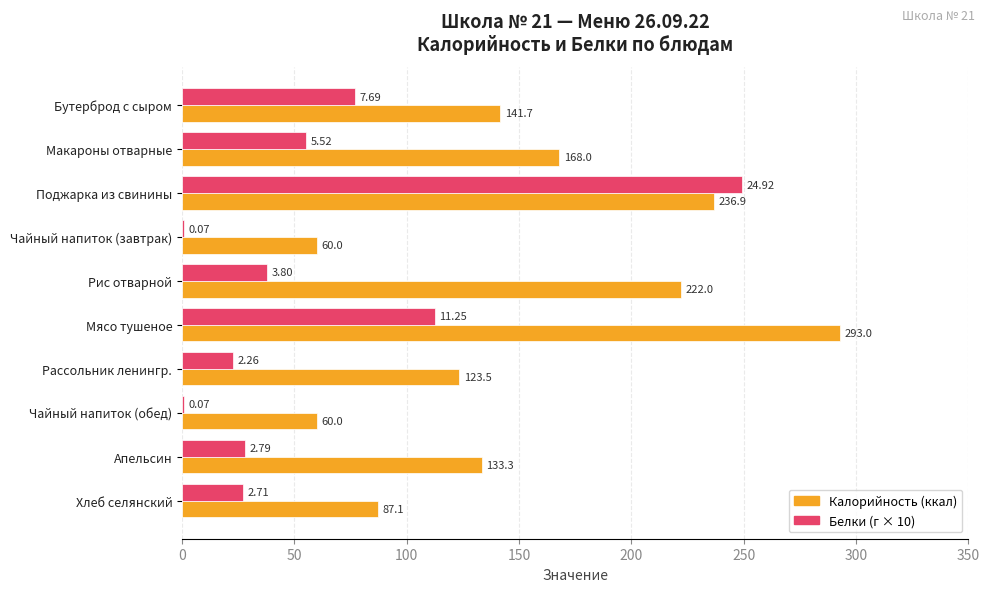

Which label corresponds to the largest value in the chart?

Мясо тушеное